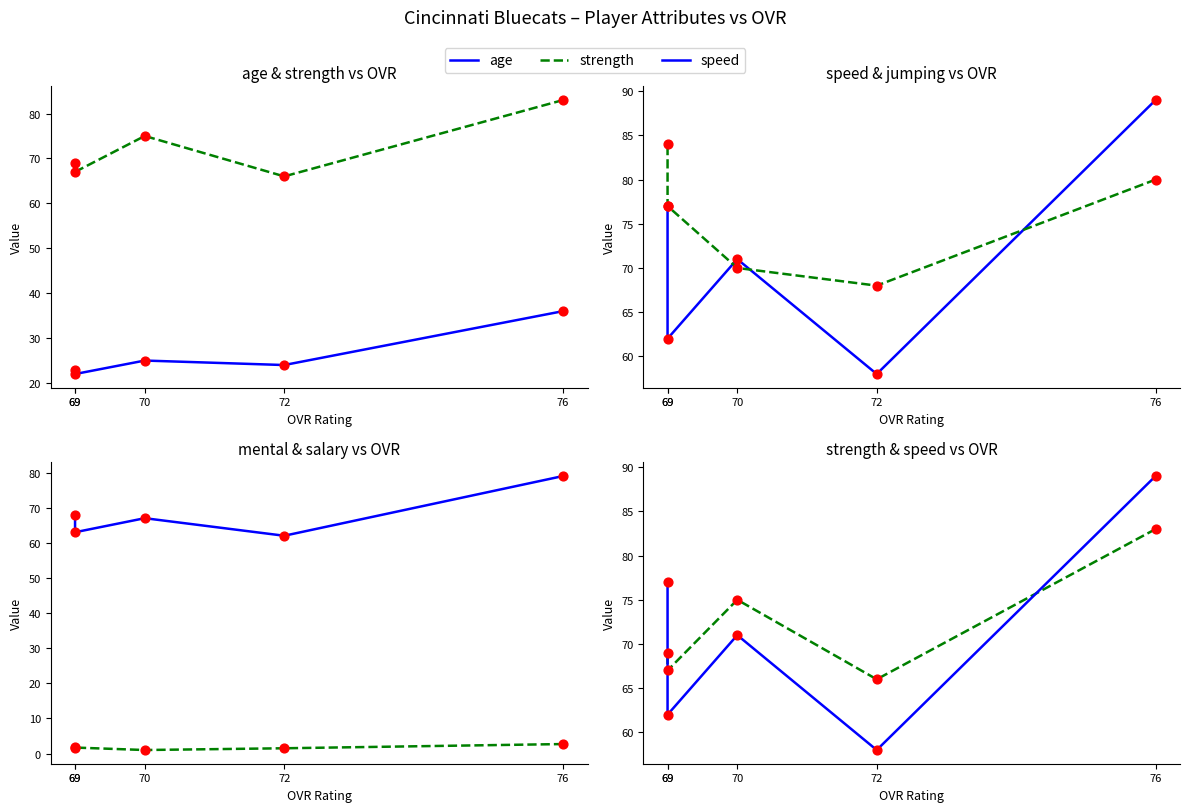

Which series reaches the minimum Y coordinate?

salary